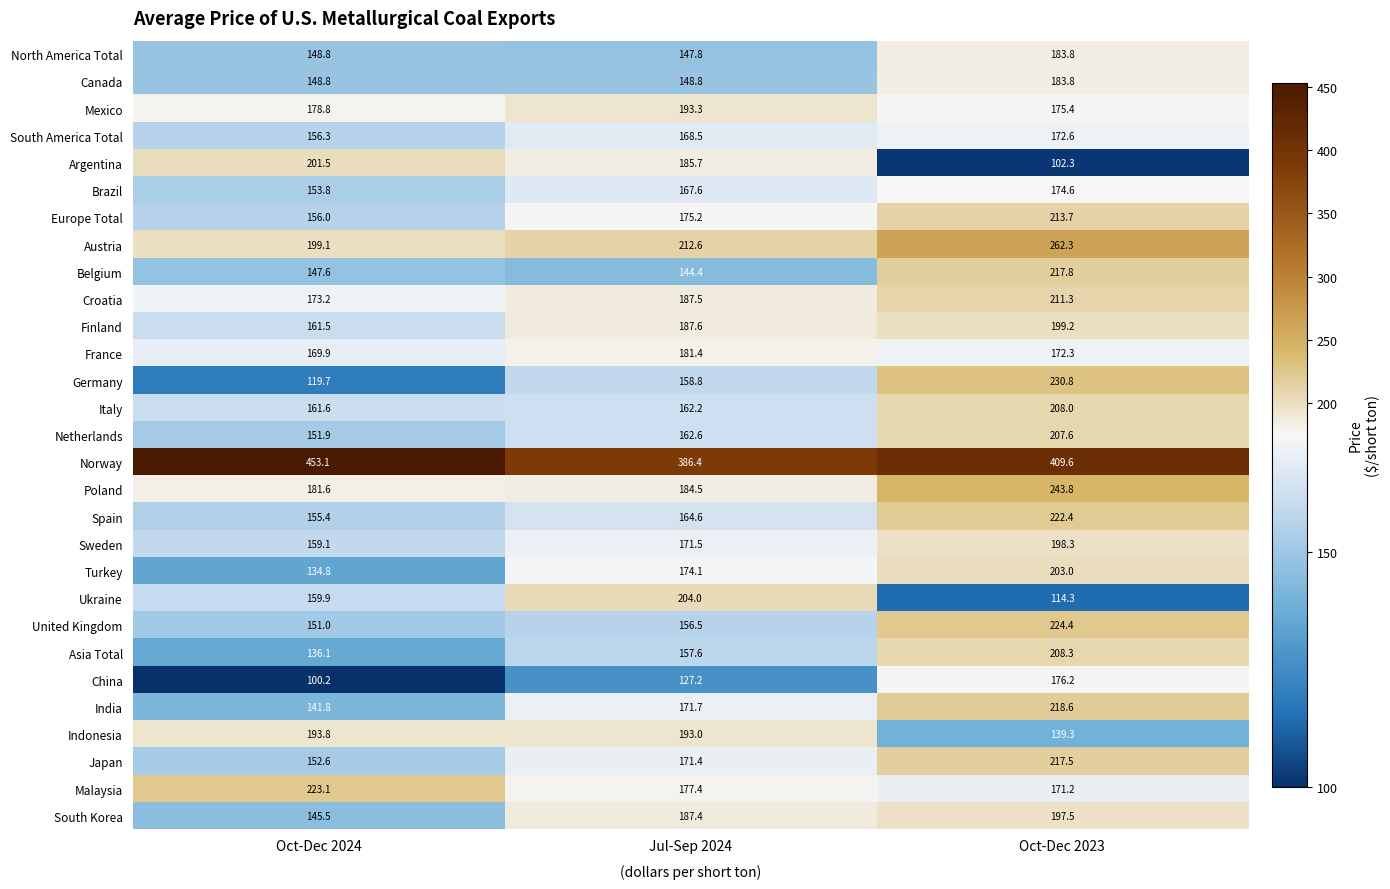

List the labels in order of Turkey value, largest first.

Oct-Dec 2023, Jul-Sep 2024, Oct-Dec 2024